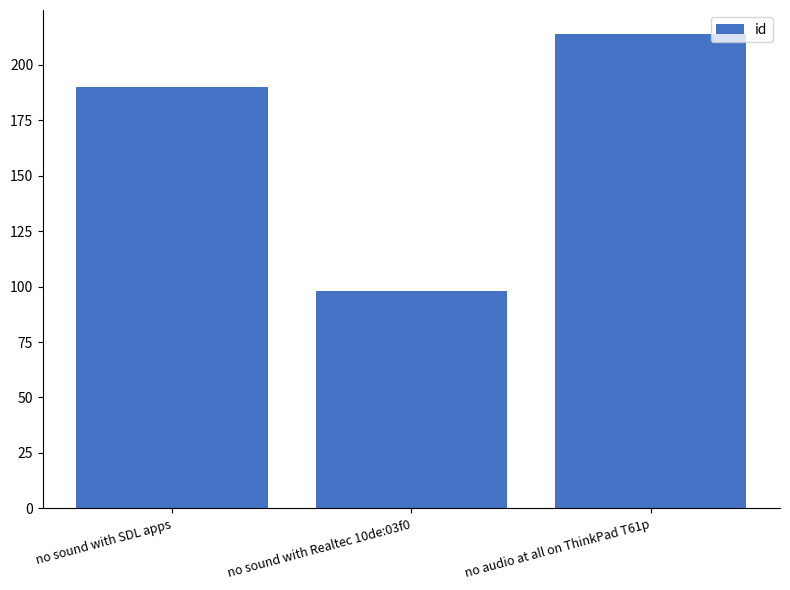

Reading left to right, what are all the values shown in this chart?

no sound with SDL apps=190	no sound with Realtec 10de:03f0=98	no audio at all on ThinkPad T61p=214